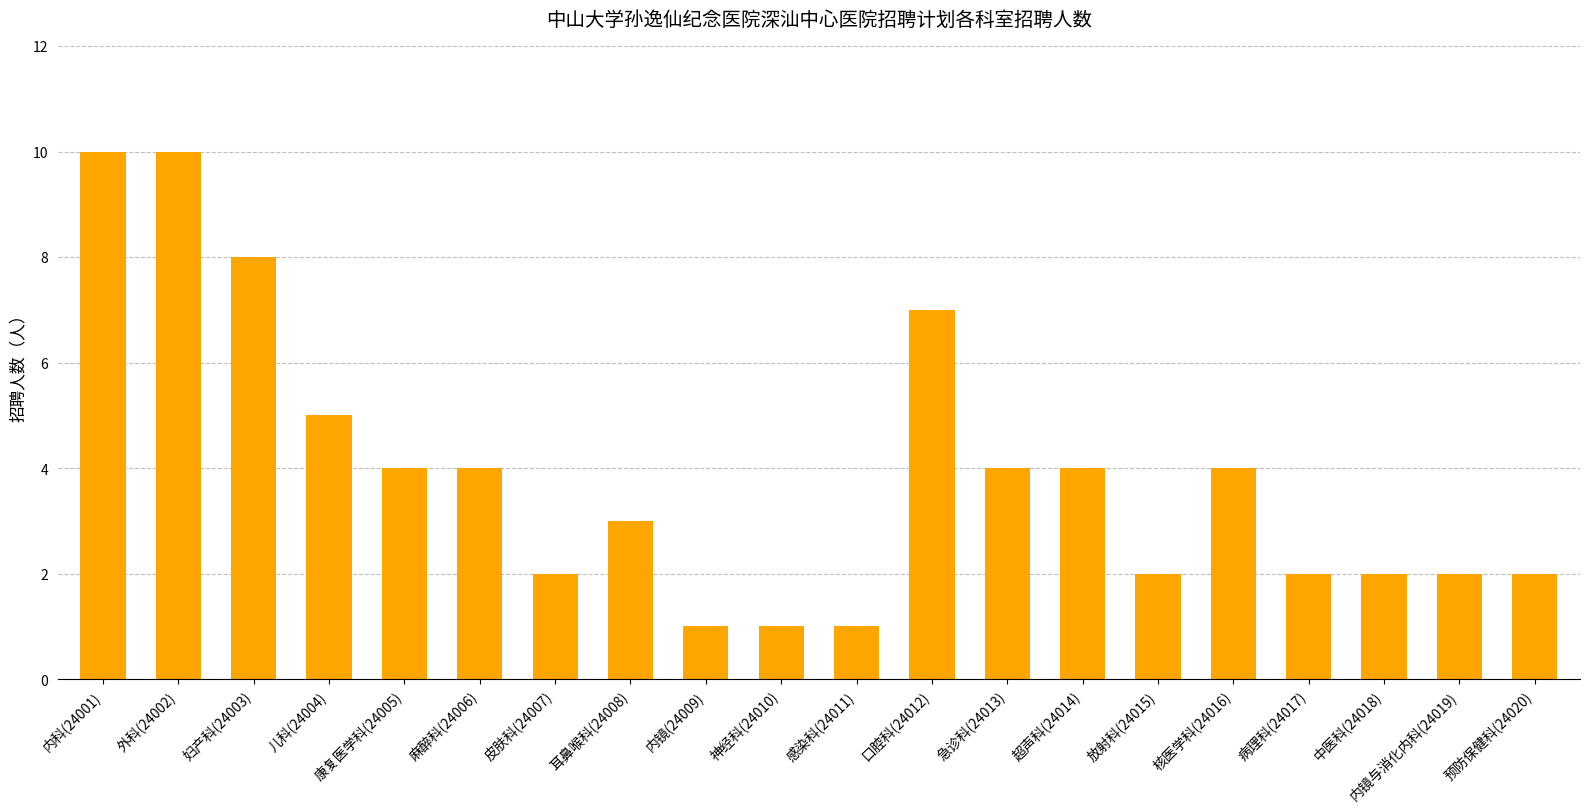

Is it true that the value at 内镜(24009) is 1?

True